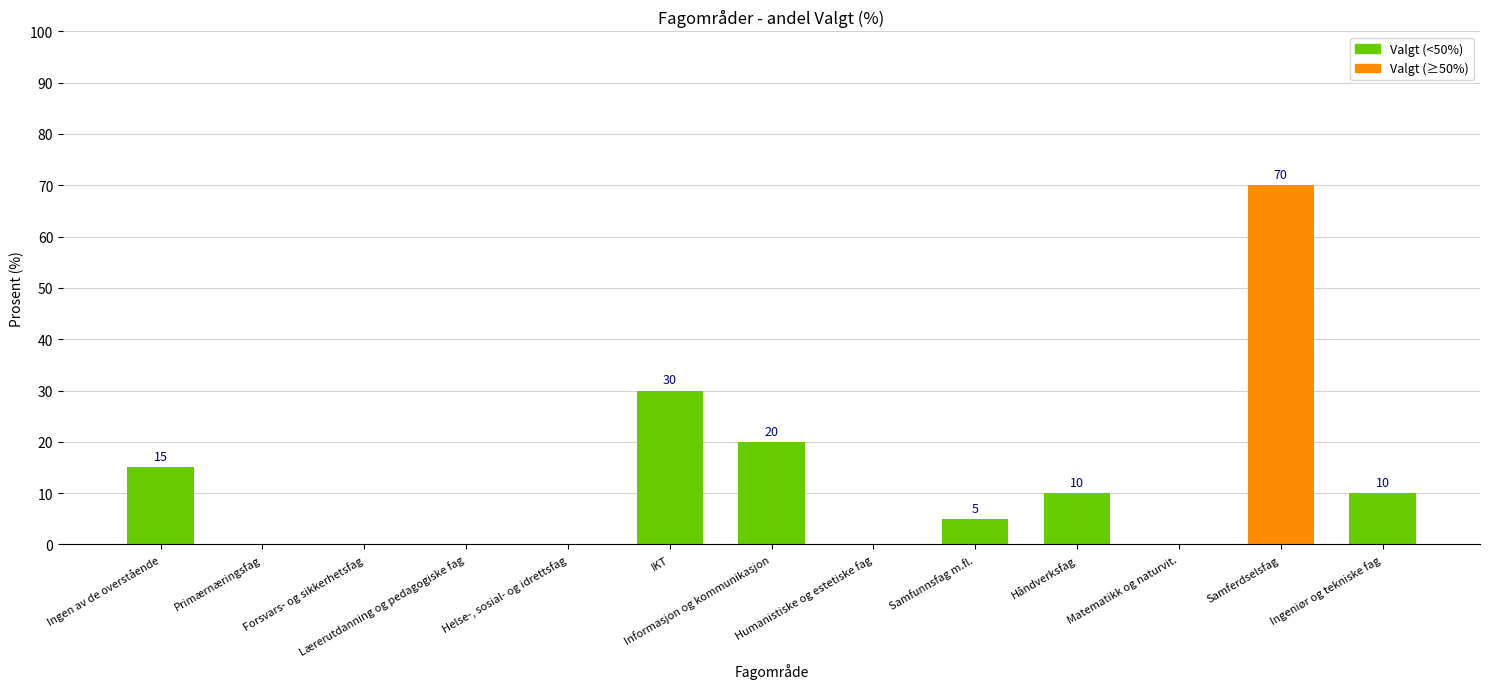

The chart shows a value of 15 at Ingen av de overstående. True or false?

True